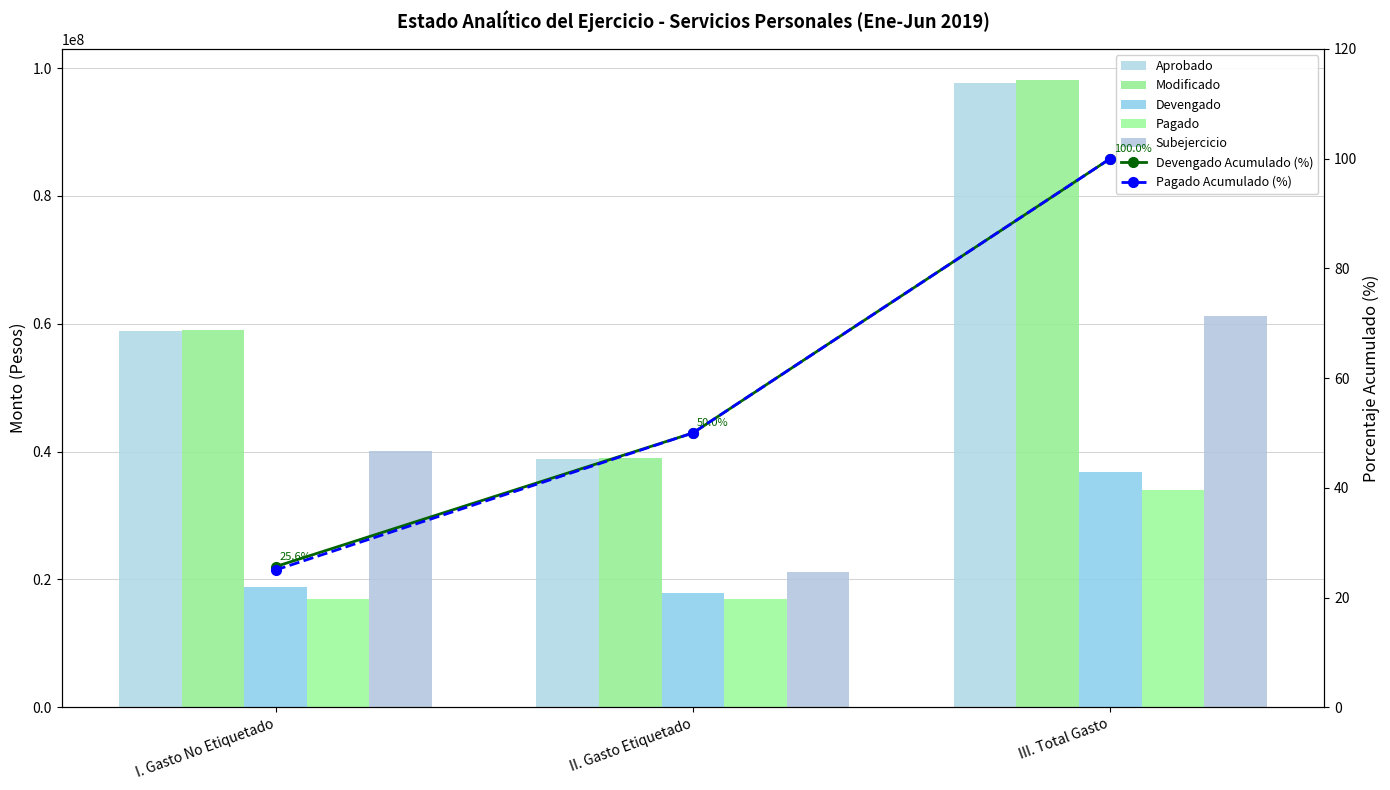

What is the difference between the highest and lowest values at II. Gasto Etiquetado?

22094888.3